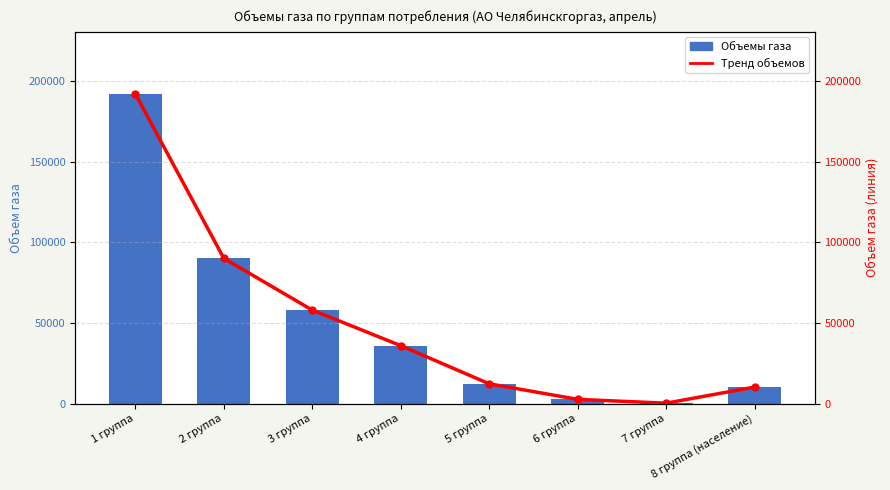

At how many categories does at least one series exceed 3536?

6